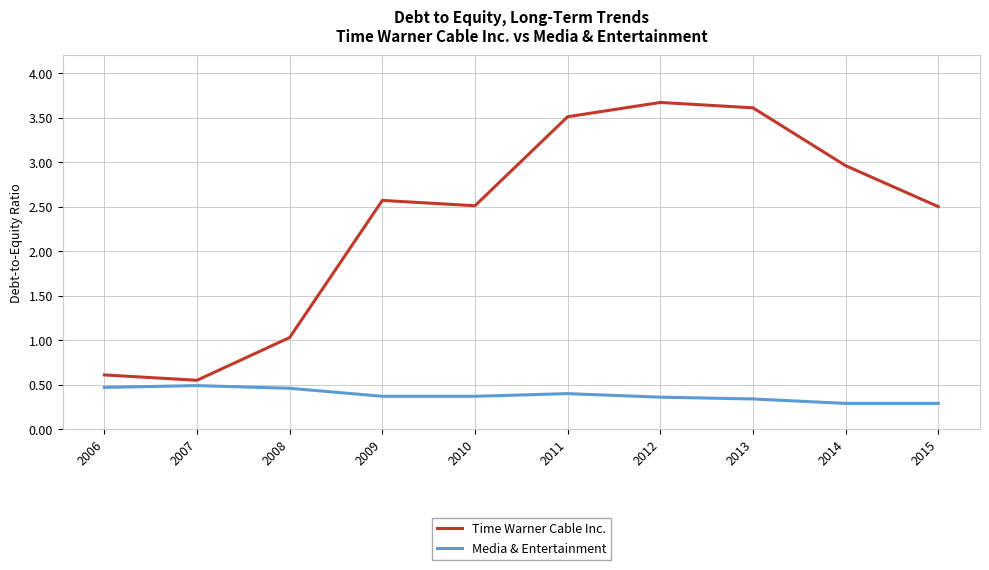

The Time Warner Cable Inc. series shows 2.1 at 2011. True or false?

False